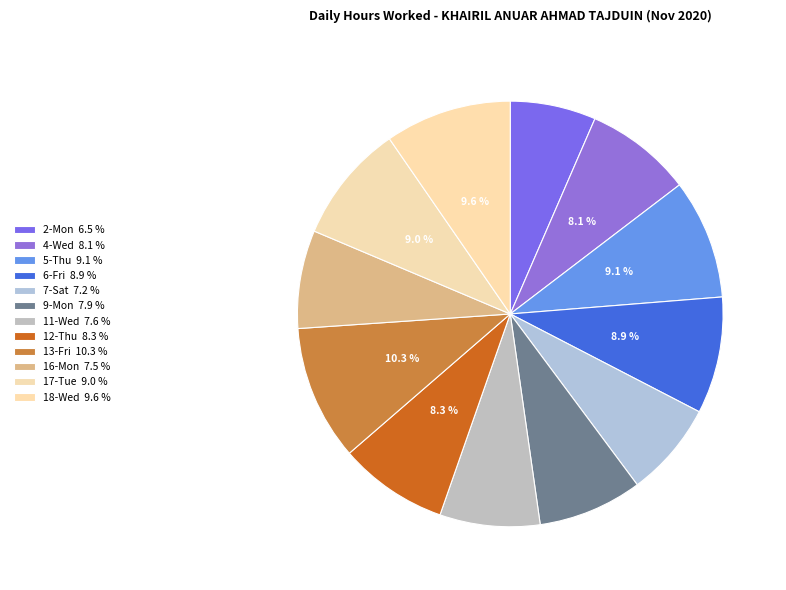

To the nearest percent, what percentage of the pie is 2-Mon?

7%